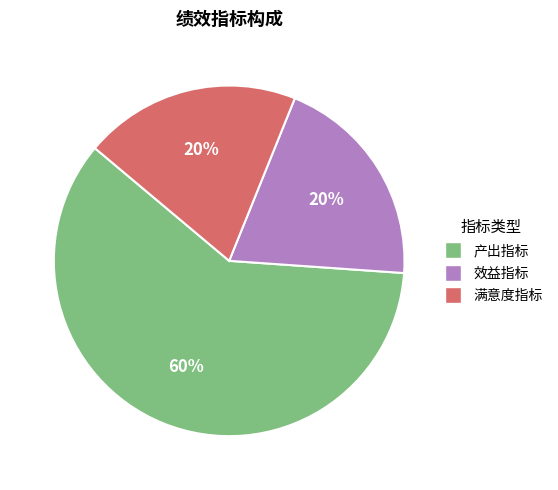

What percentage is the 效益指标 slice, to the nearest percent?

20%